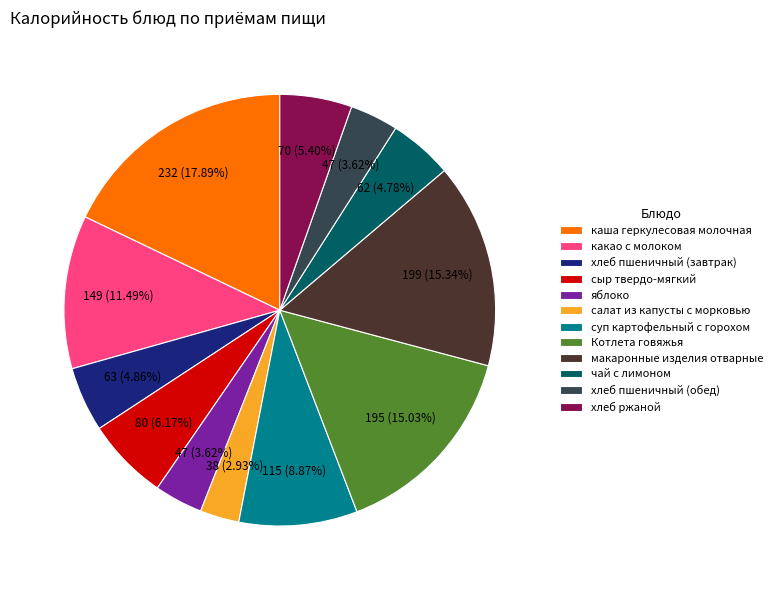

To the nearest percent, what is the average slice percentage?

8%